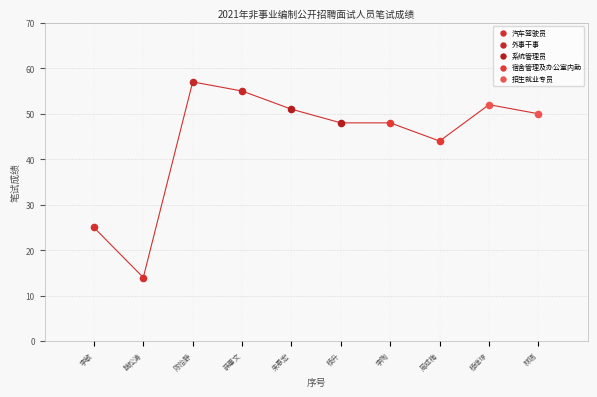

Which series has the largest Y range (max minus min)?

汽车驾驶员